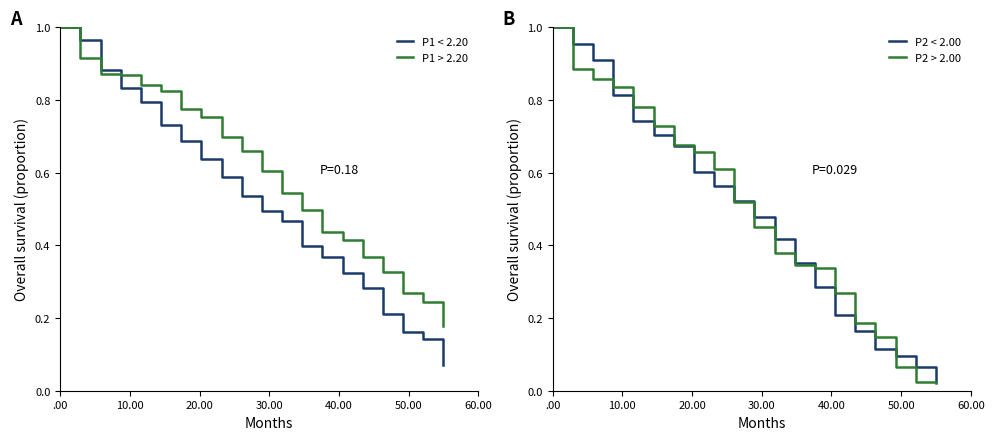

Which label corresponds to the largest value in the chart?

.00